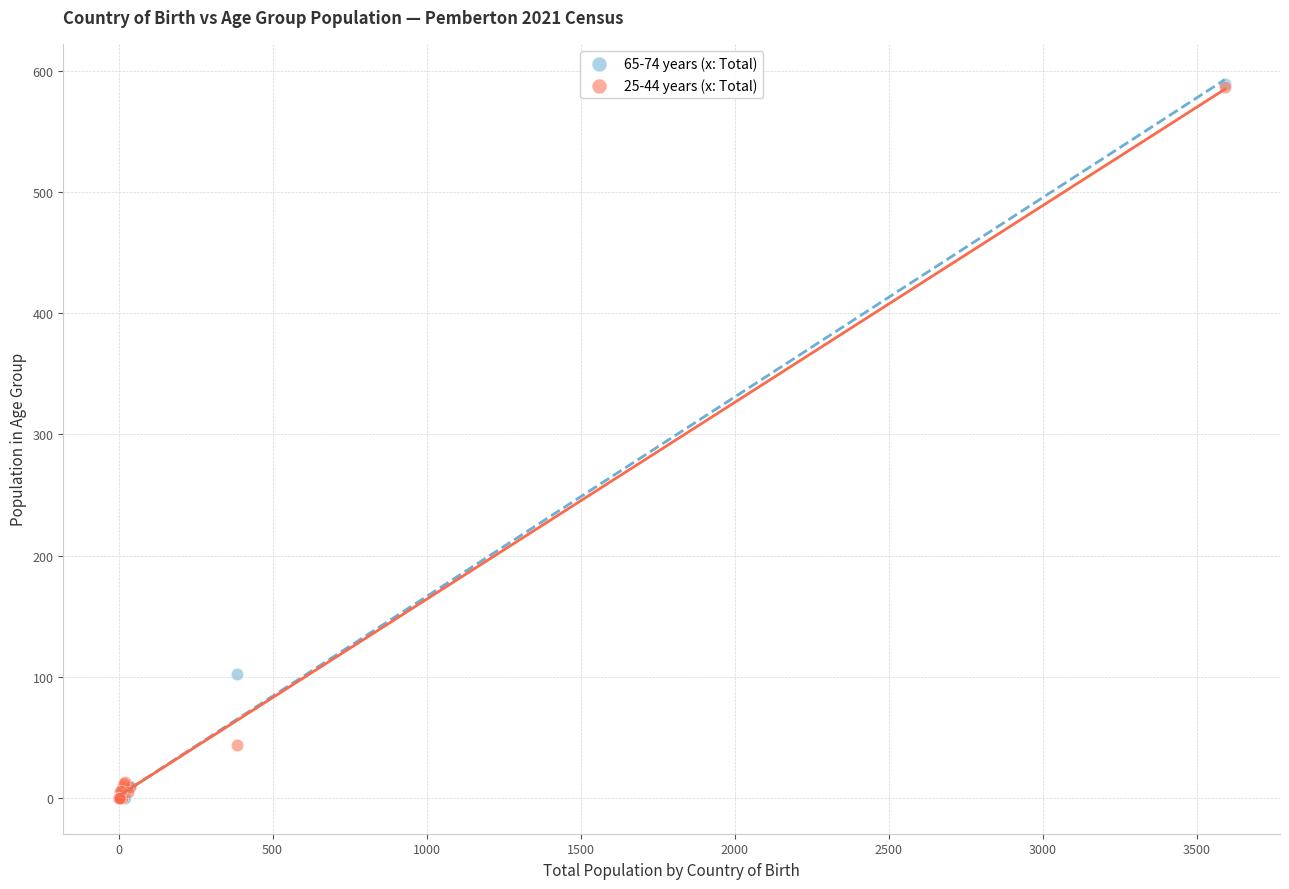

Across all series, what Y value is closest to 294?

102